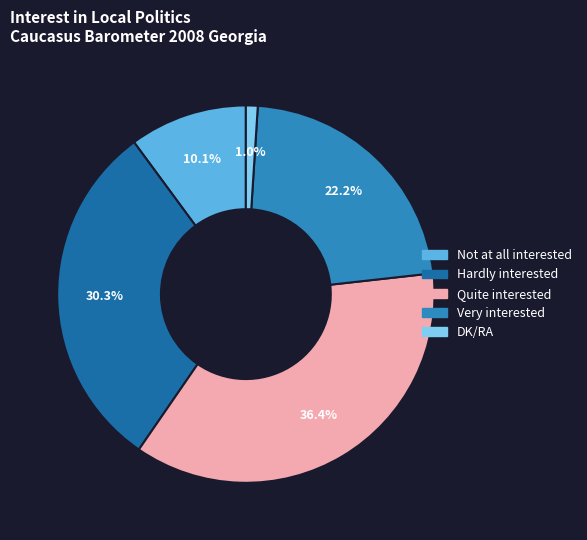

What percentage is the Very interested slice, to the nearest percent?

22%